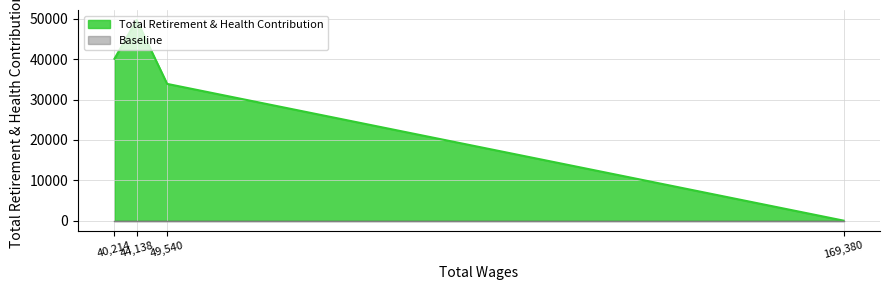

True or false: the data shows 22141 at Chief Performance Excellence Officer.

False